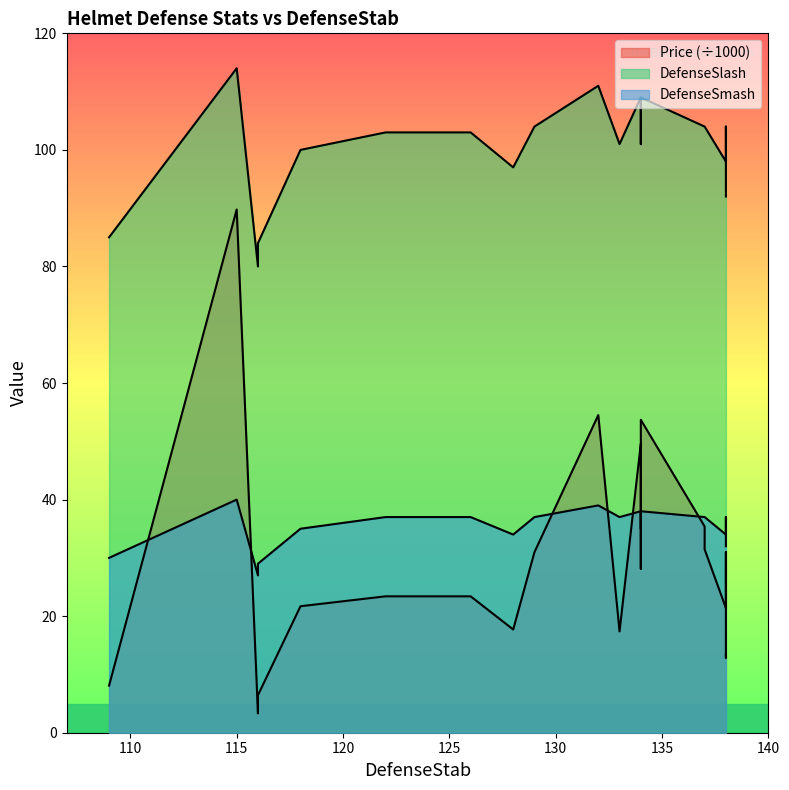

Which category has the highest value in the DefenseSlash series?

115